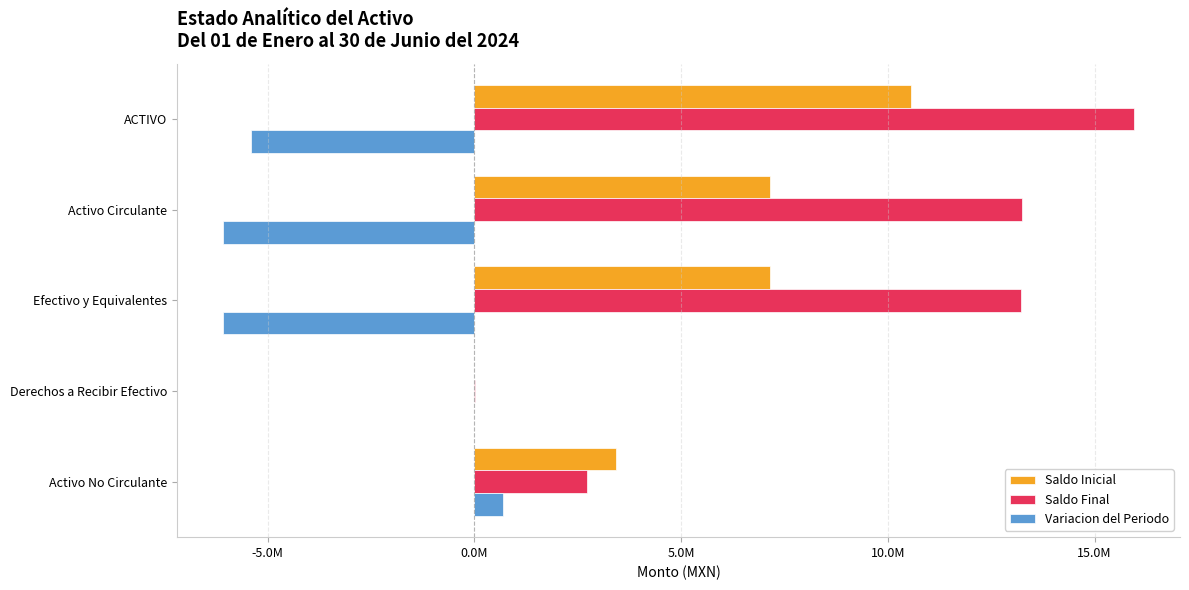

What are all the series names shown in the legend?

Saldo Inicial, Saldo Final, Variacion del Periodo